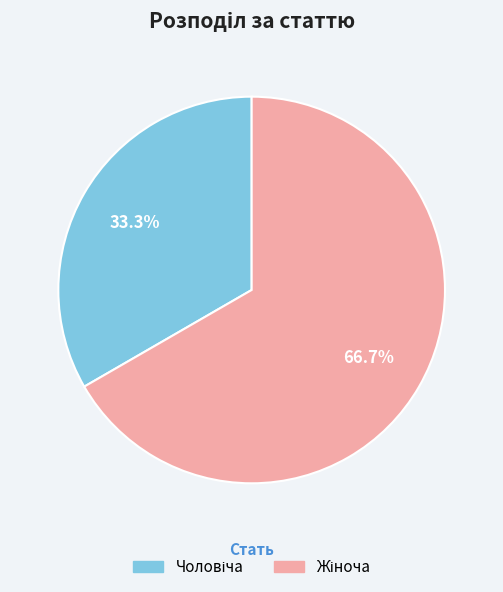

Is there a majority slice in this chart?

Yes